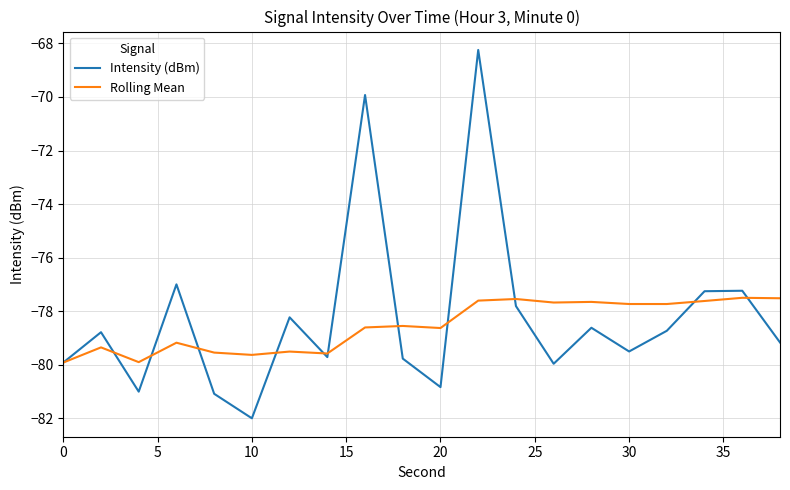

Which series has the largest total across all categories?

Intensity (dBm)